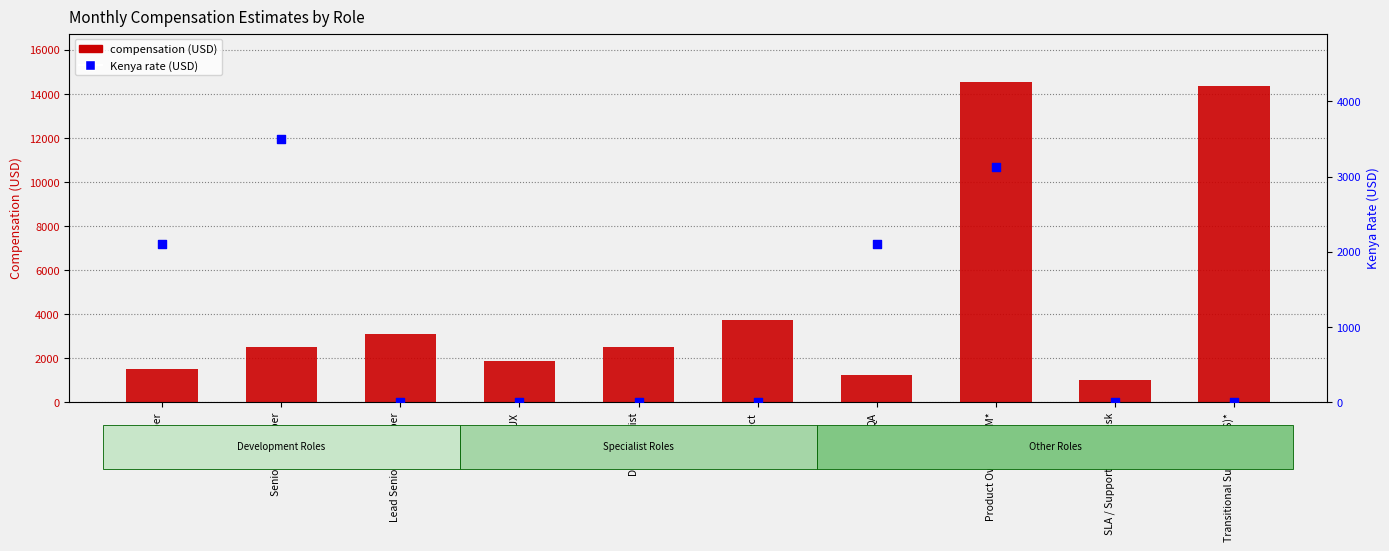

Is the value of Kenya rate (USD) at QA greater than the value of compensation (USD) at Lead Senior Developer?

No